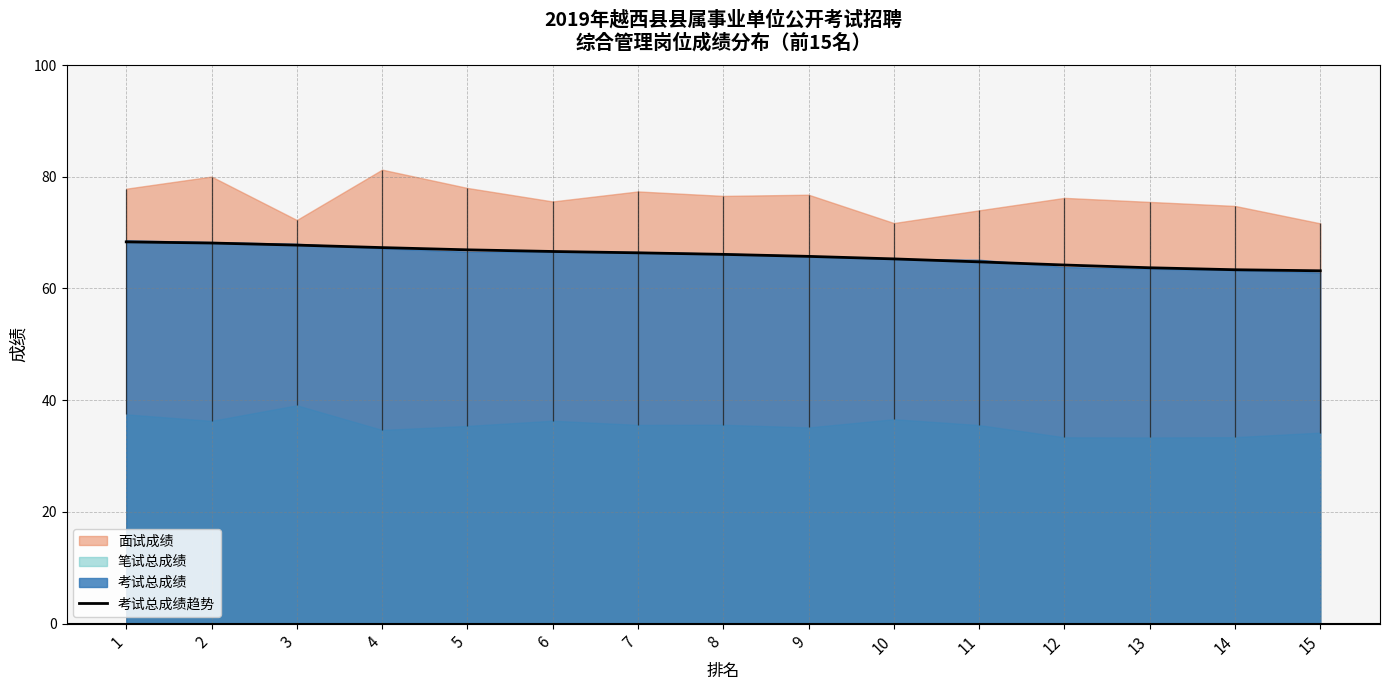

What is the value of the 6th point from the left?

66.6